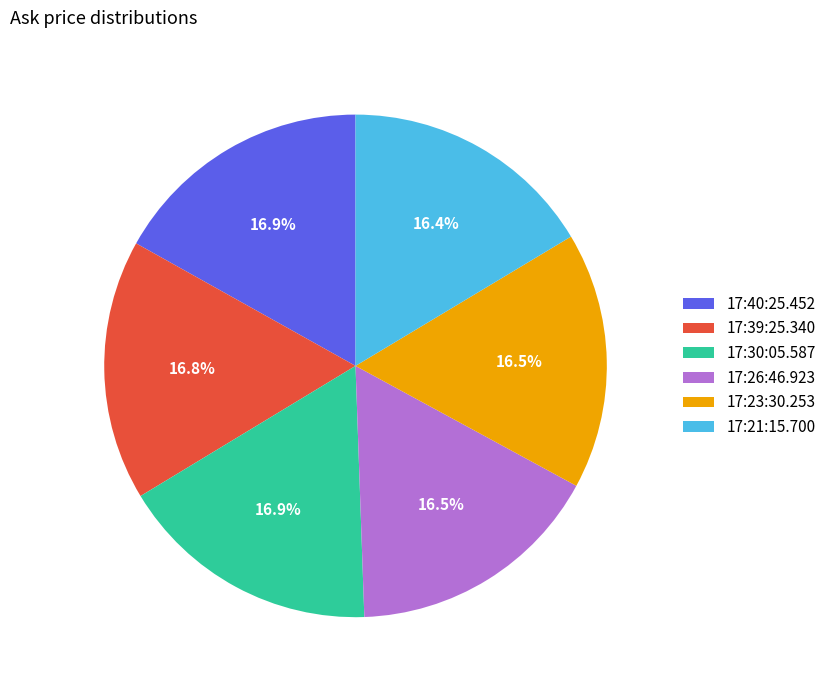

Combined, what portion of the pie is 17:21:15.700 and 17:30:05.587?

33.3%